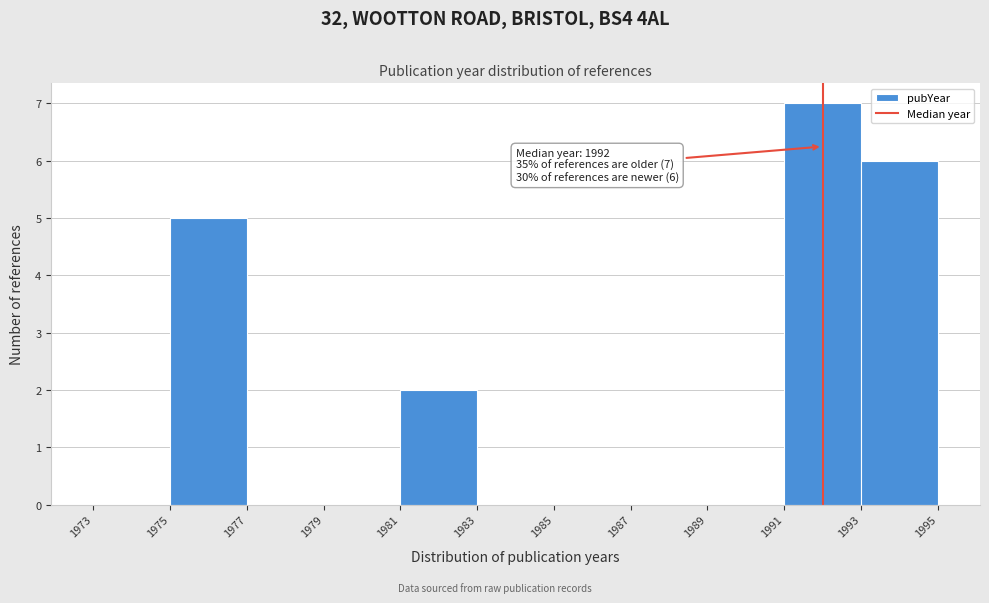

Over which range of the x-axis is the bar tallest?

1991 to 1993